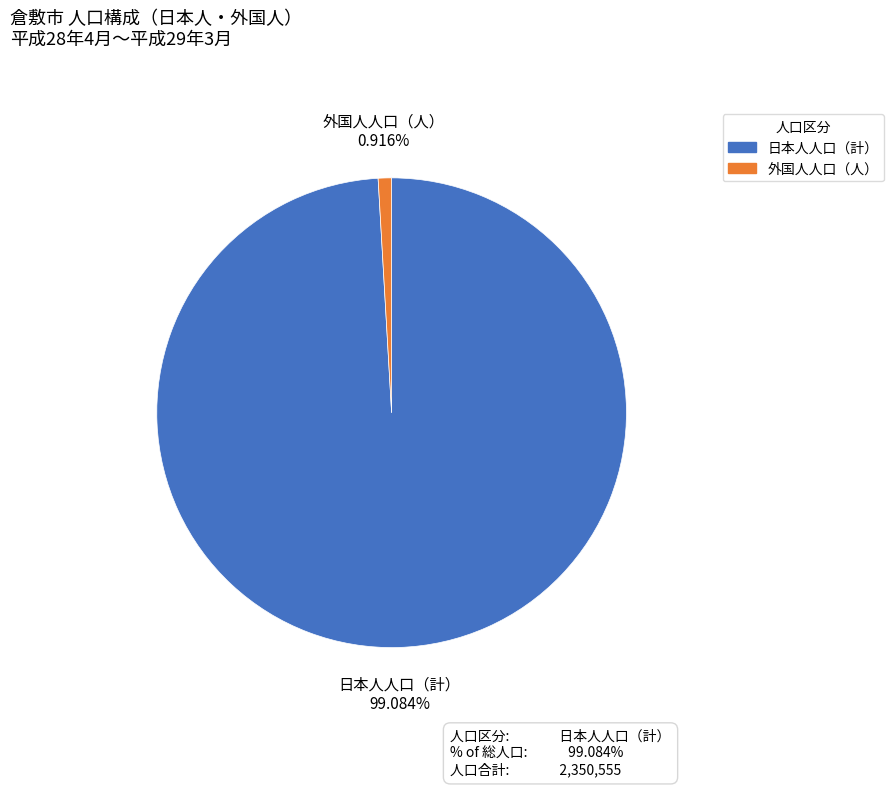

Which category has the biggest portion of the pie?

日本人人口（計）